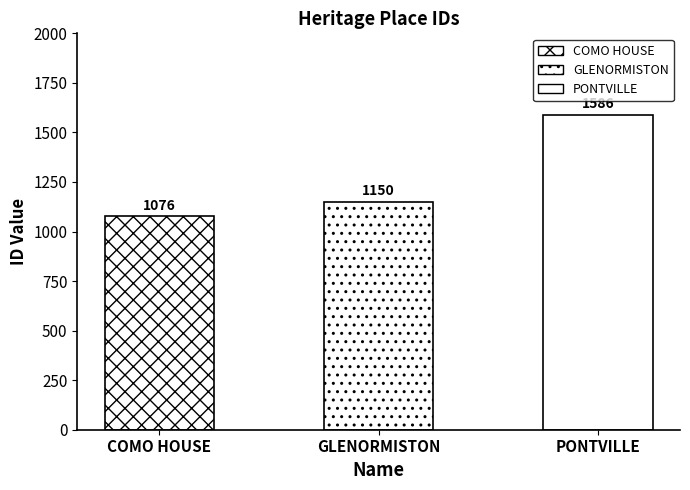

Count the number of categories in the chart.

3